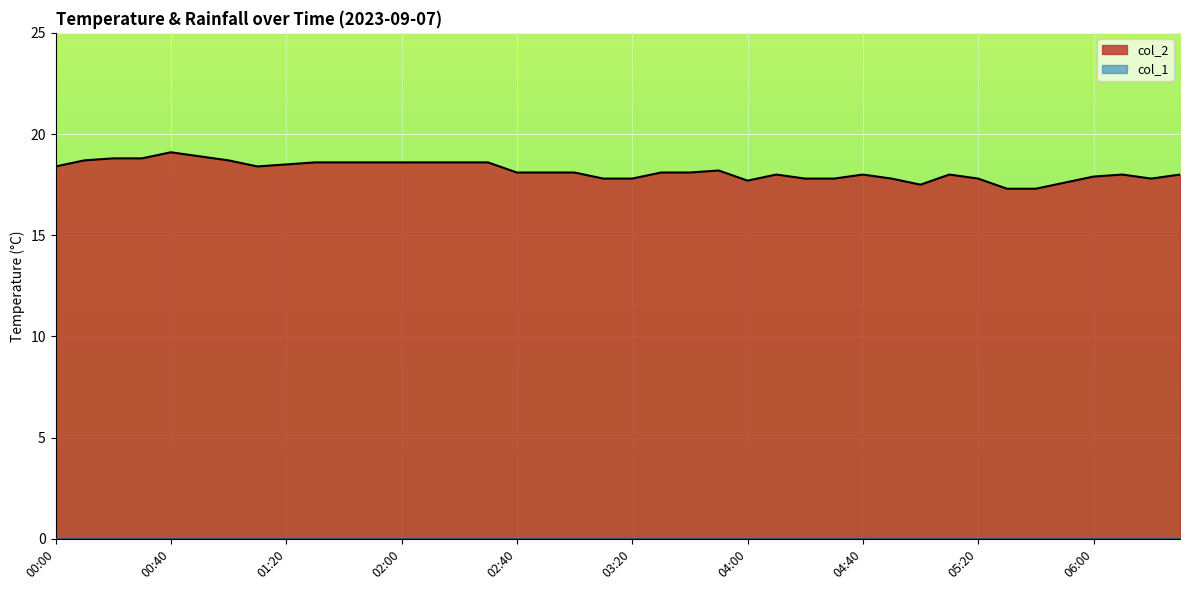

Reading left to right, transcribe all the data shown in this chart.

18.4	18.7	18.8	18.8	19.1	18.9	18.7	18.4	18.5	18.6	18.6	18.6	18.6	18.6	18.6	18.6	18.1	18.1	18.1	17.8	17.8	18.1	18.1	18.2	17.7	18.0	17.8	17.8	18.0	17.8	17.5	18.0	17.8	17.3	17.3	17.6	17.9	18.0	17.8	18.0